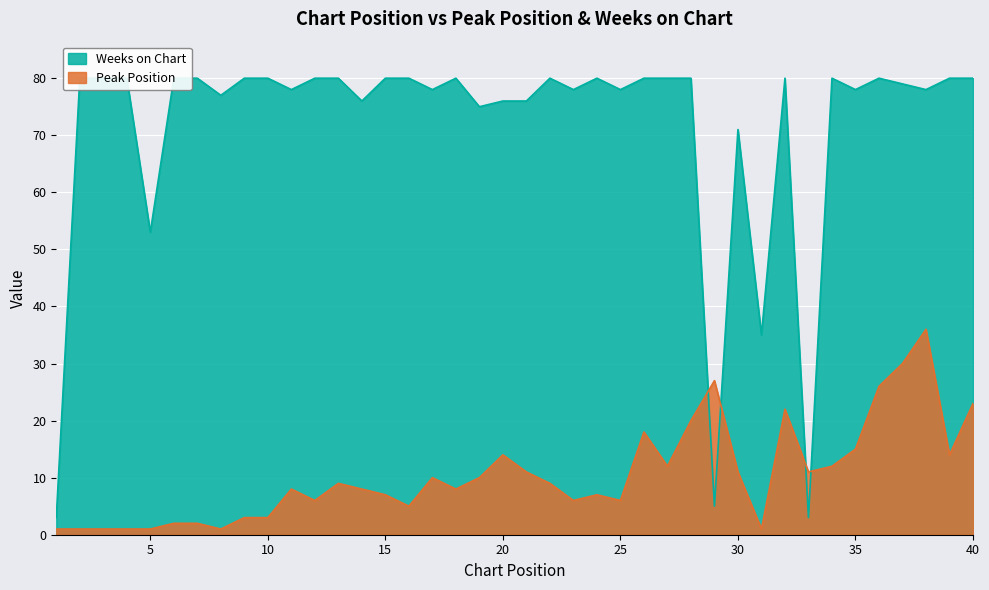

How many intersections are there between Peak Position and Weeks on Chart?

4